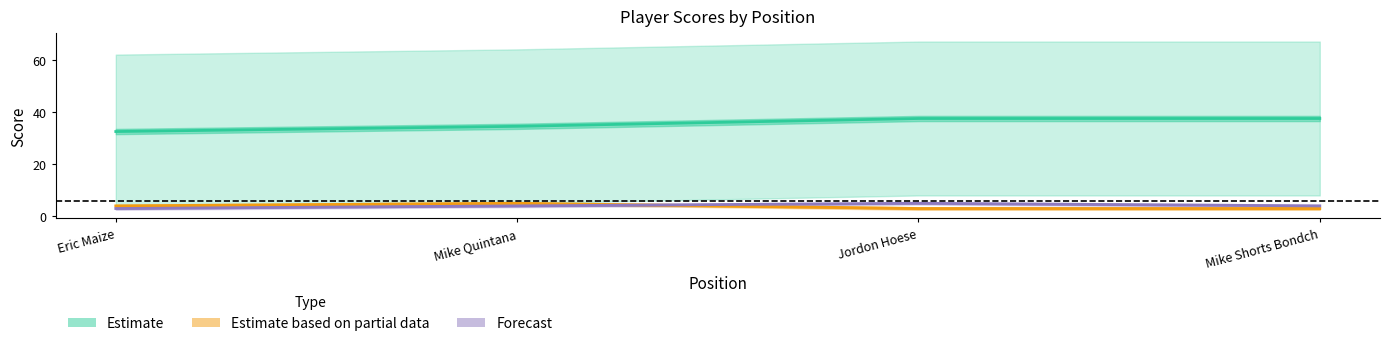

Between Eric Maize and Jordon Hoese, which is larger?

Jordon Hoese